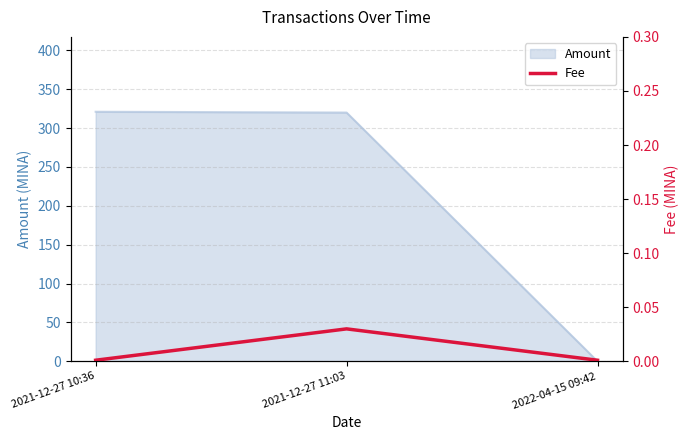

True or false: Amount has a value of 514.5 at 2021-12-27 10:36.

False